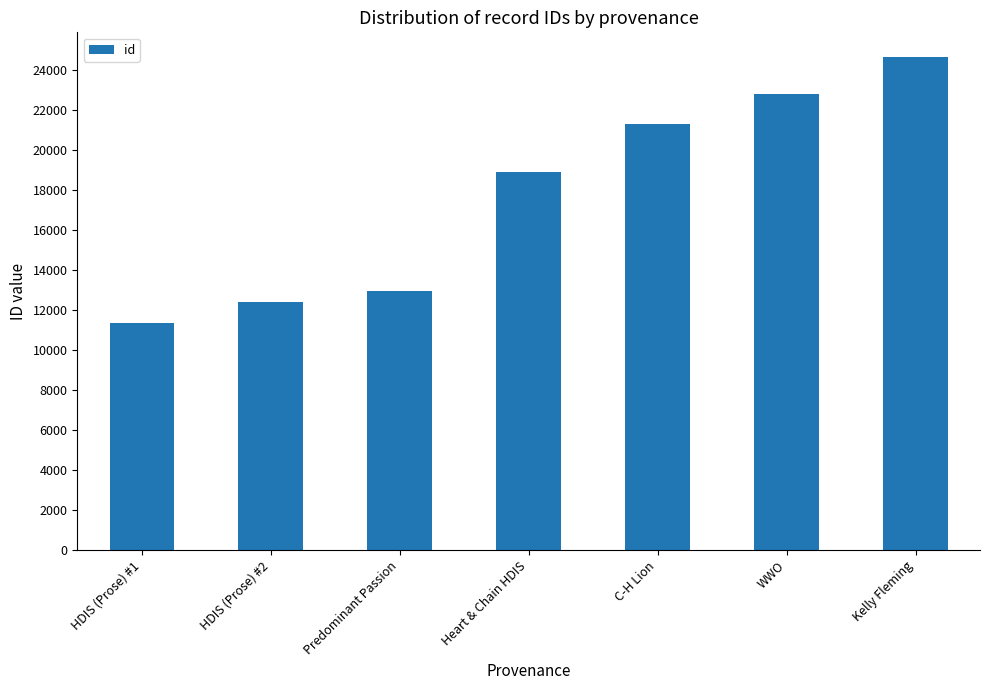

Approximately how many times larger is the value at Kelly Fleming compared to Predominant Passion?

1.9